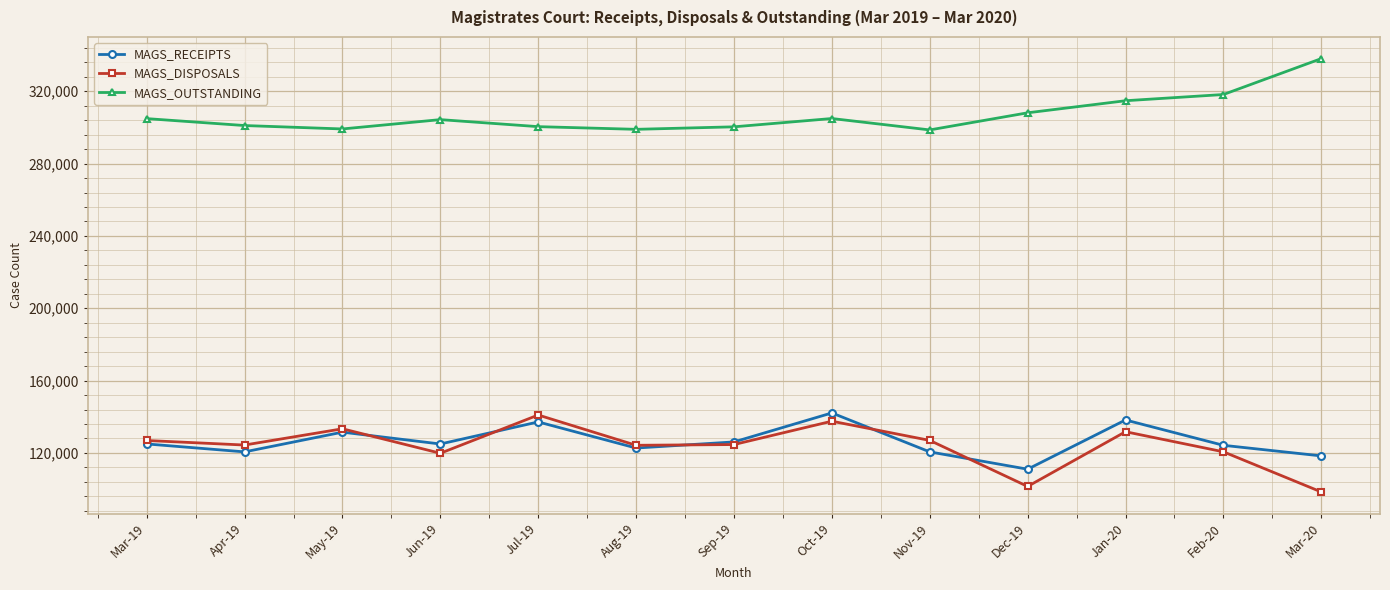

Which label corresponds to the largest value in the chart?

Mar-20